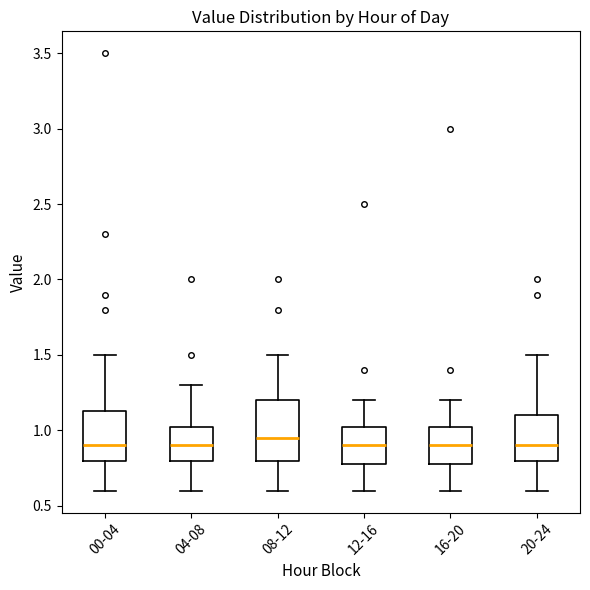

Where is the upper edge of the box for 00-04 on the y-axis? The values are not printed on the chart, so give them approximately, as read against the axis.

1.15